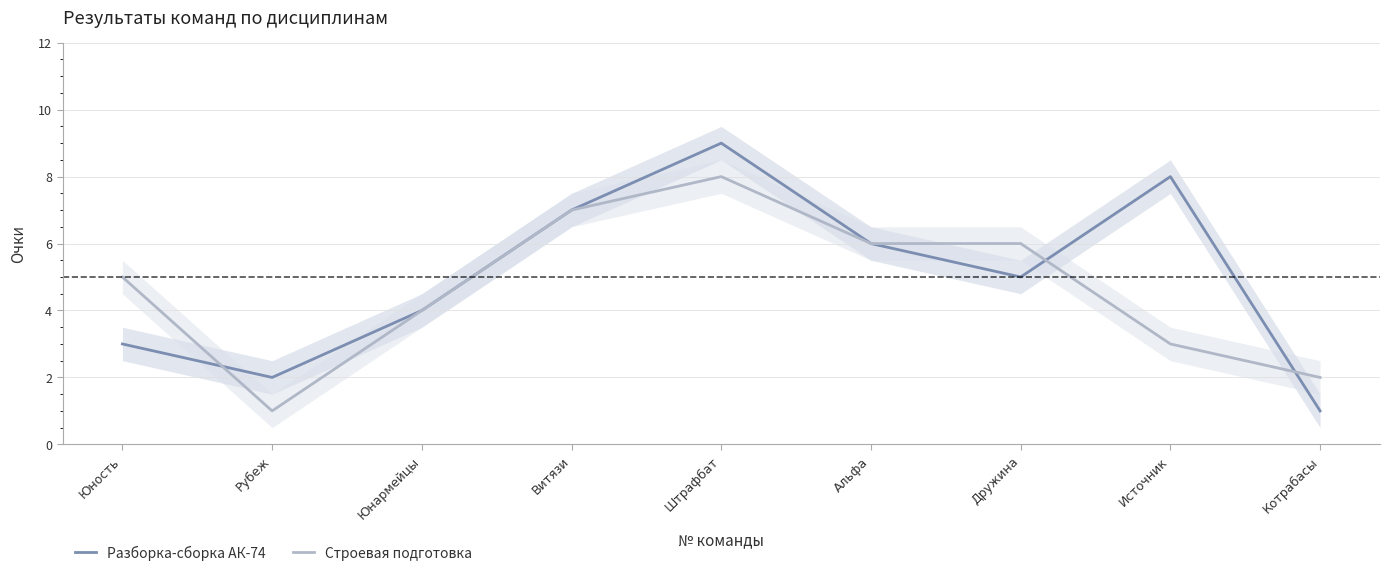

Rank the series by their maximum value, from lowest to highest.

Строевая подготовка, Разборка-сборка АК-74